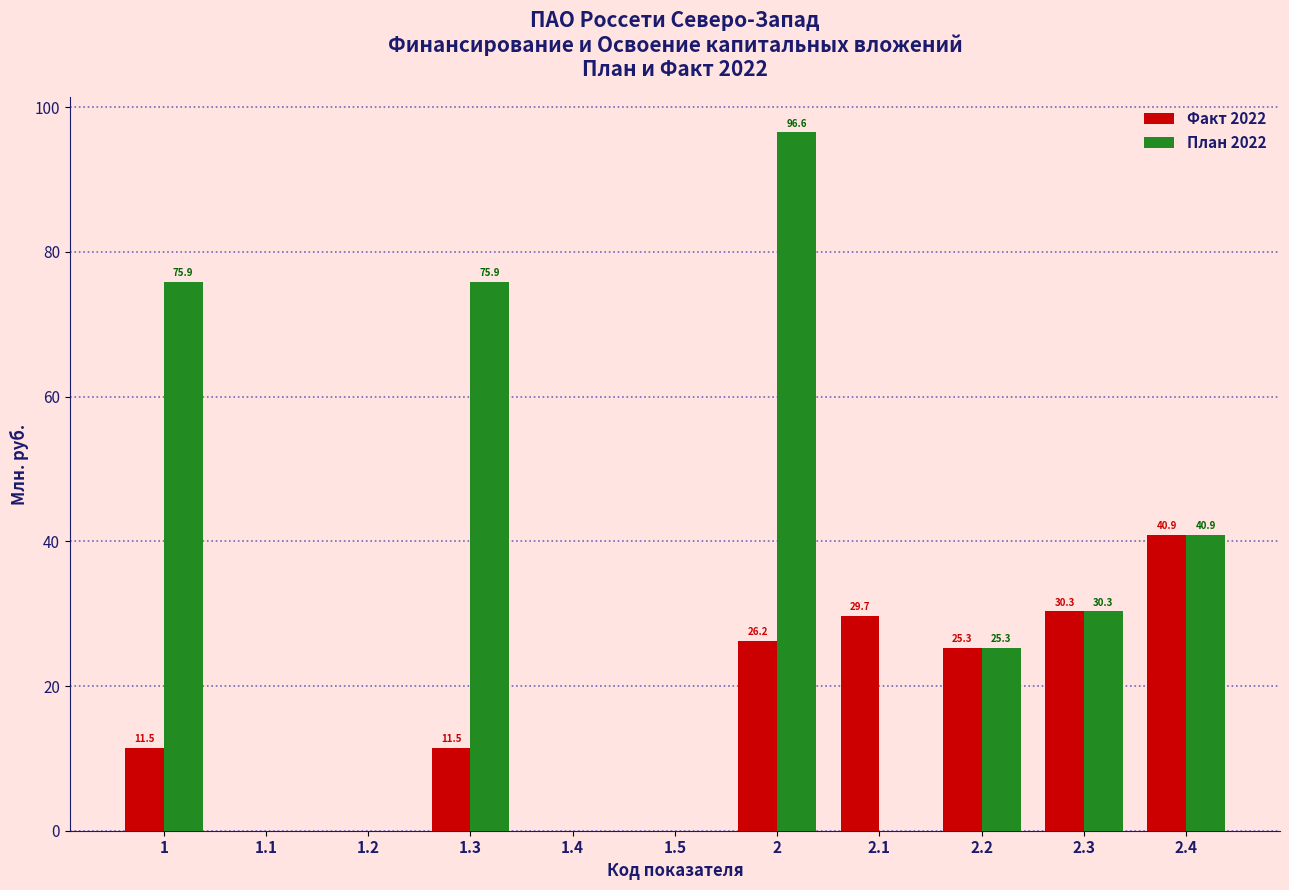

What is the sum of the Факт 2022 values at 2.4 and 1.1?

40.9